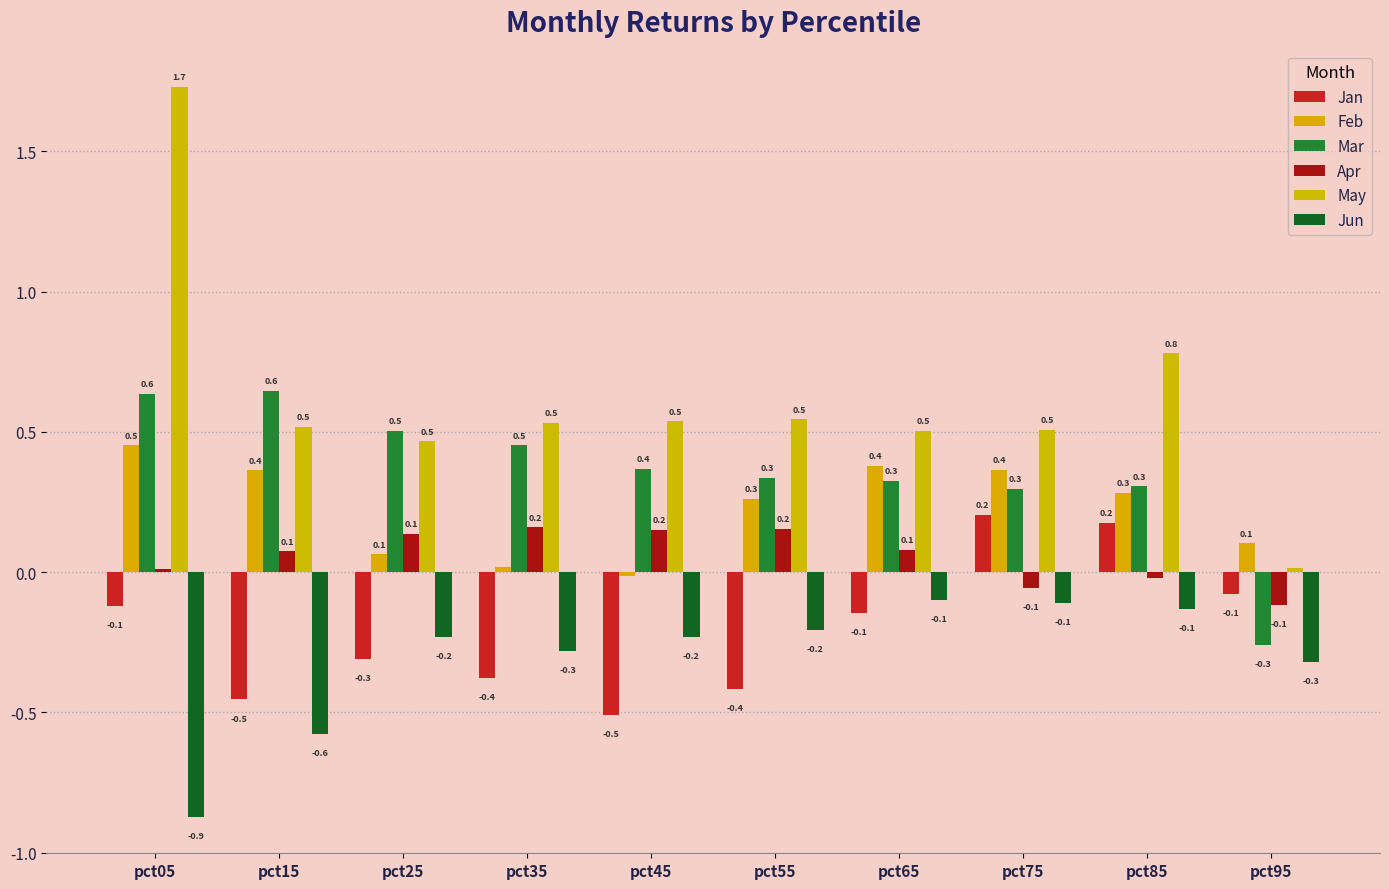

The Jan series shows -0.2 at pct45. True or false?

False